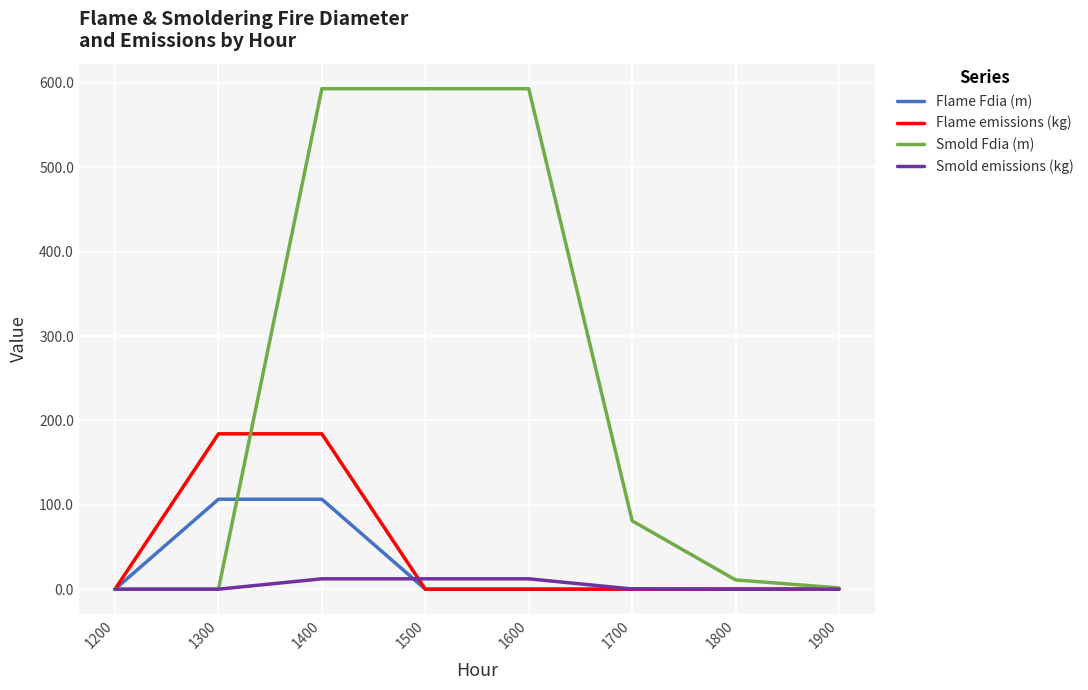

What is the greatest value displayed?

593.1